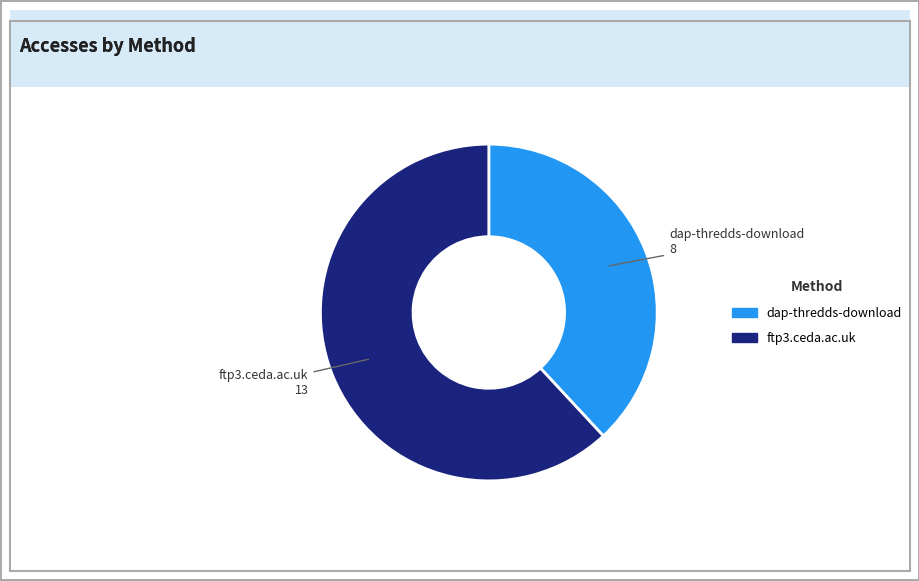

Between dap-thredds-download and ftp3.ceda.ac.uk, which is larger?

ftp3.ceda.ac.uk